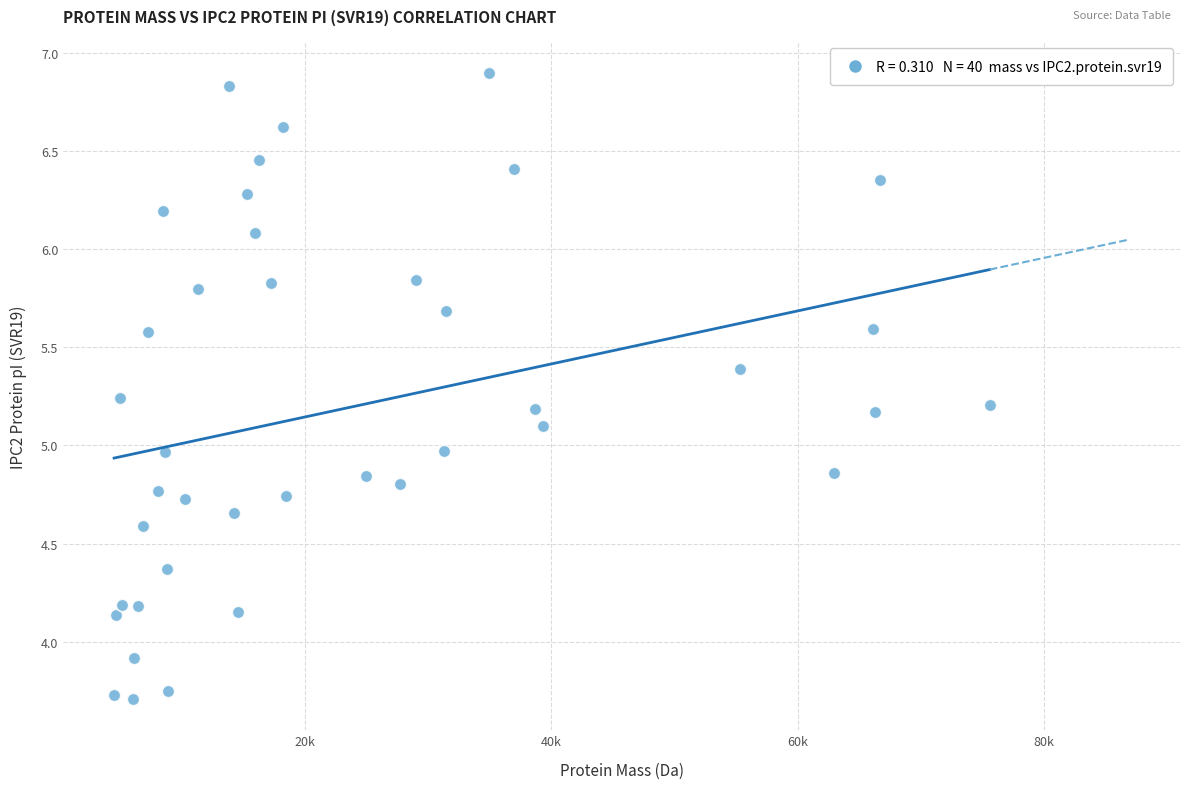

What is the range of X values (max minus min)?

71138.0